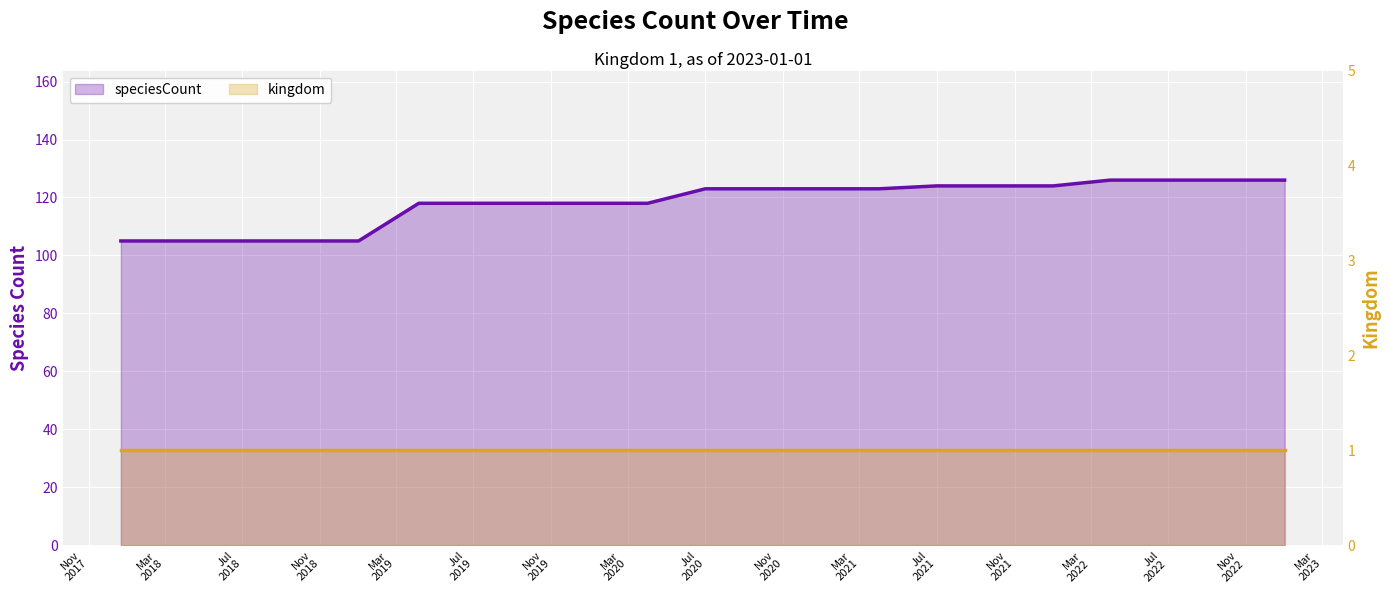

What is the total value across all series at Jul
2019?

119